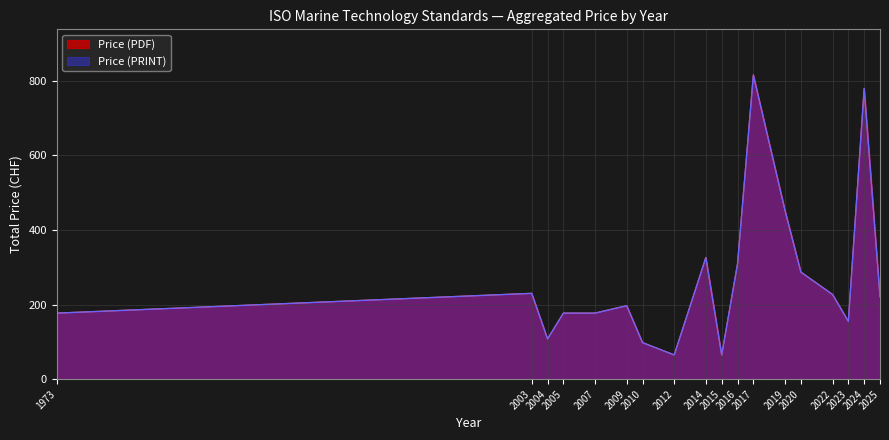

True or false: Price (PDF) and Price (PRINT) cross at least once.

False